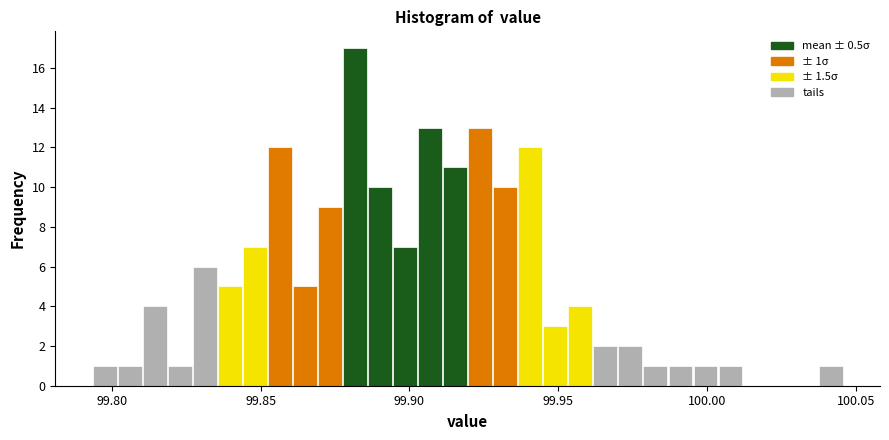

Read against the x-axis, roughly where is the centre of the tallest bar?

99.880